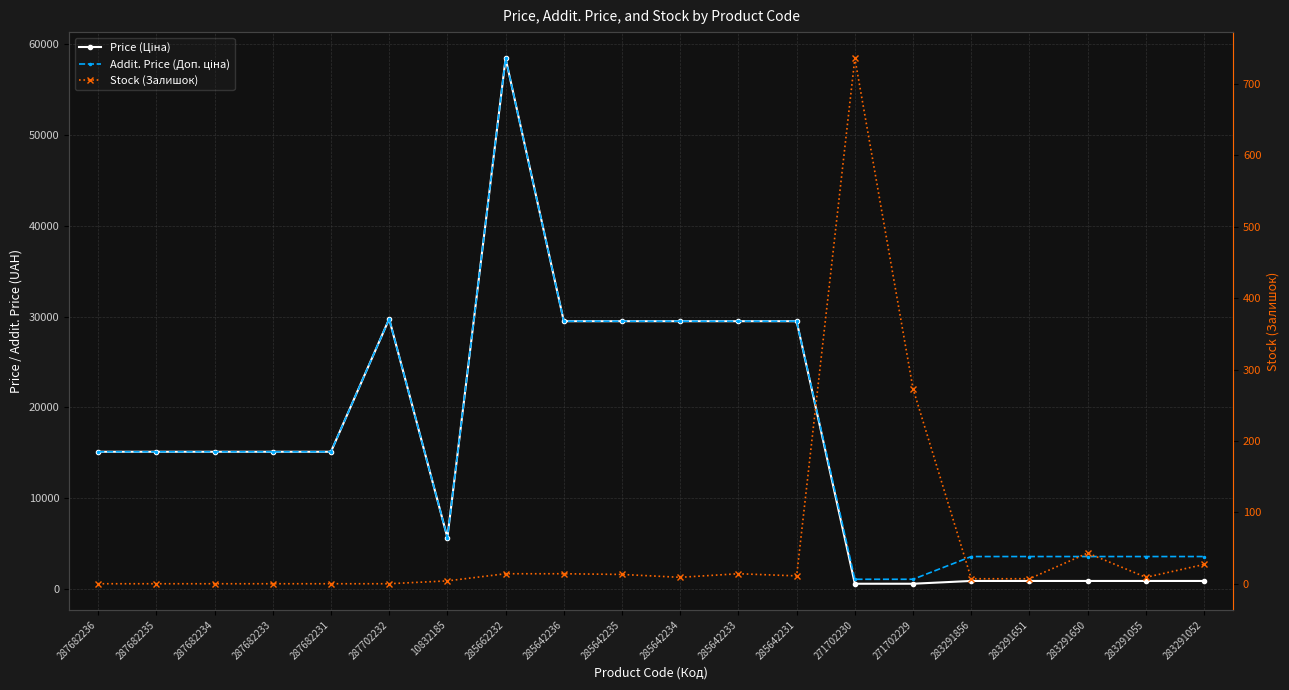

Is this an area chart (filled region under the line)?

No